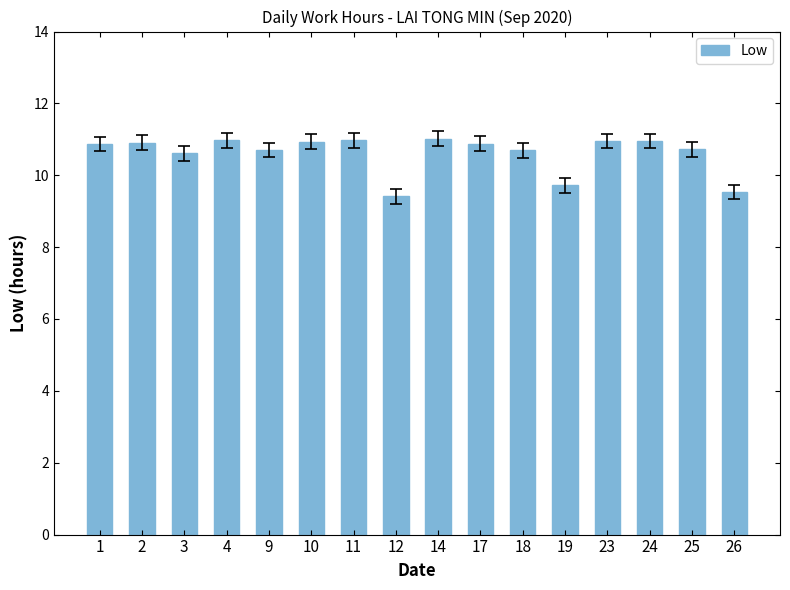

How many values exceed 10?

13